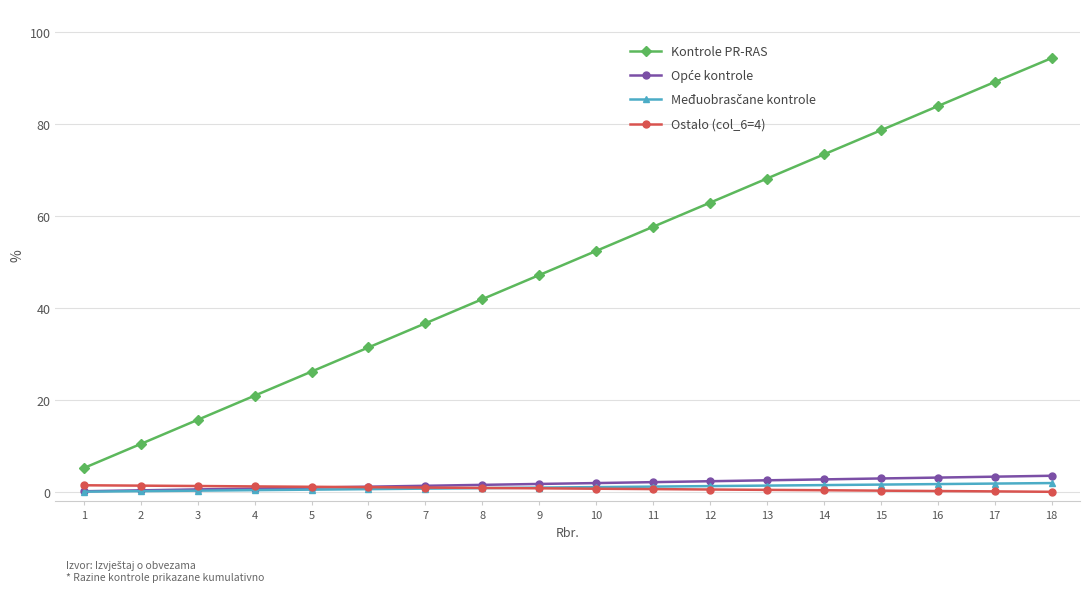

Which category has the lowest value in the Kontrole PR-RAS series?

1